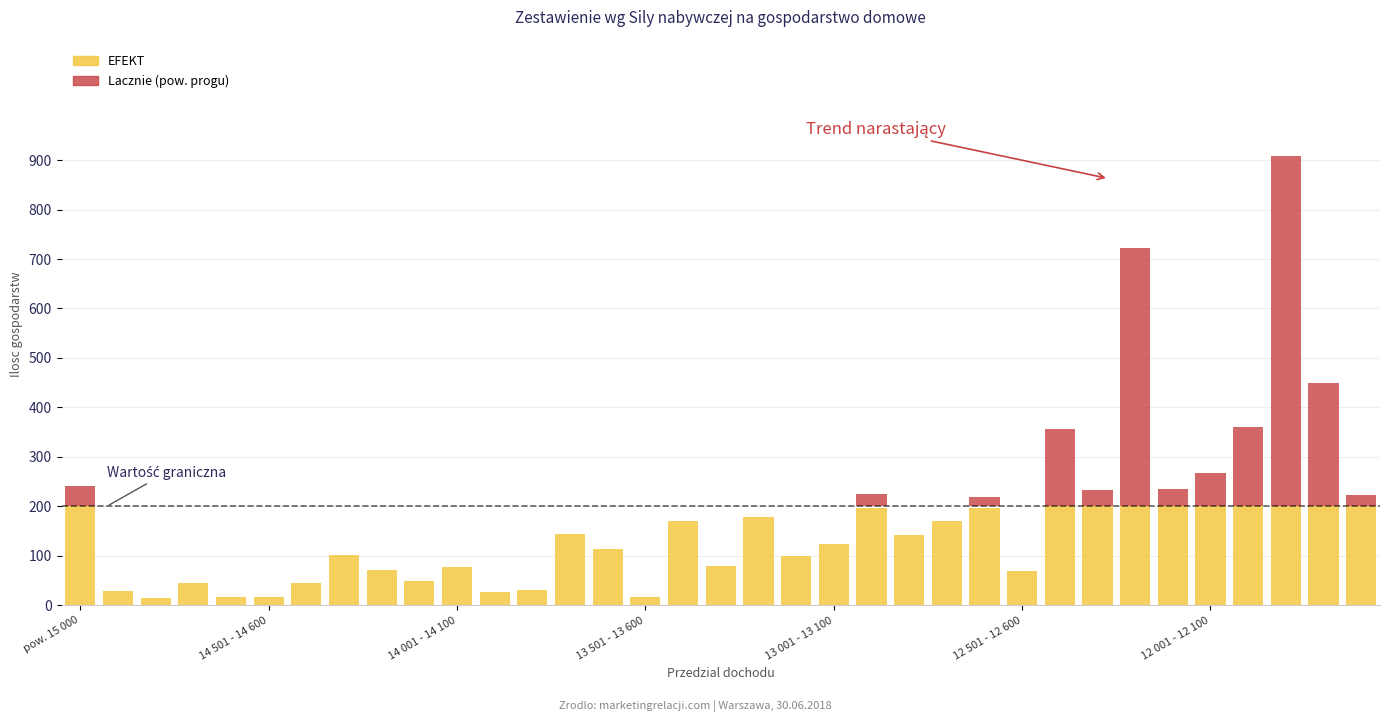

How many bars are there in each group?

2